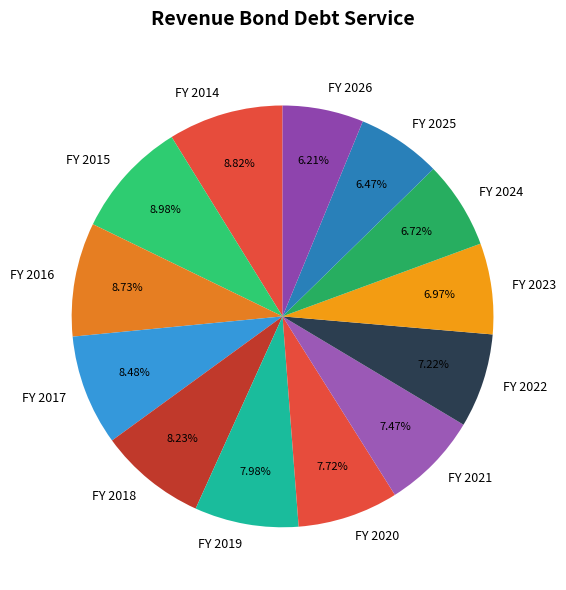

To the nearest percent, what is the difference between the largest and smallest slice percentages?

3%